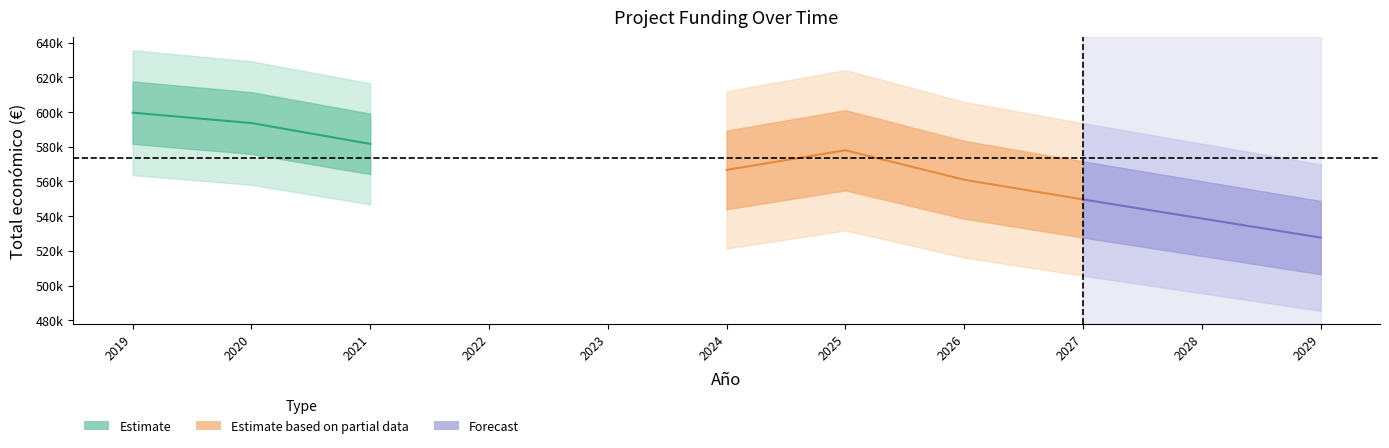

Which has a higher value, 2024 or 2024?

2024